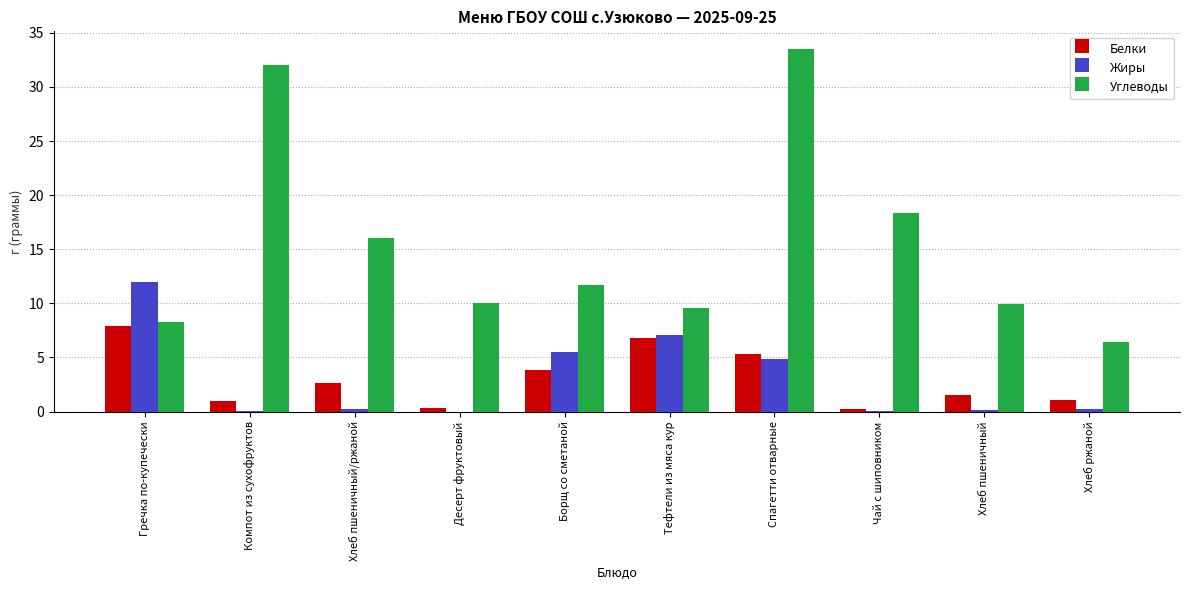

What is the sum of the Белки values at Спагетти отварные and Тефтели из мяса кур?

12.1